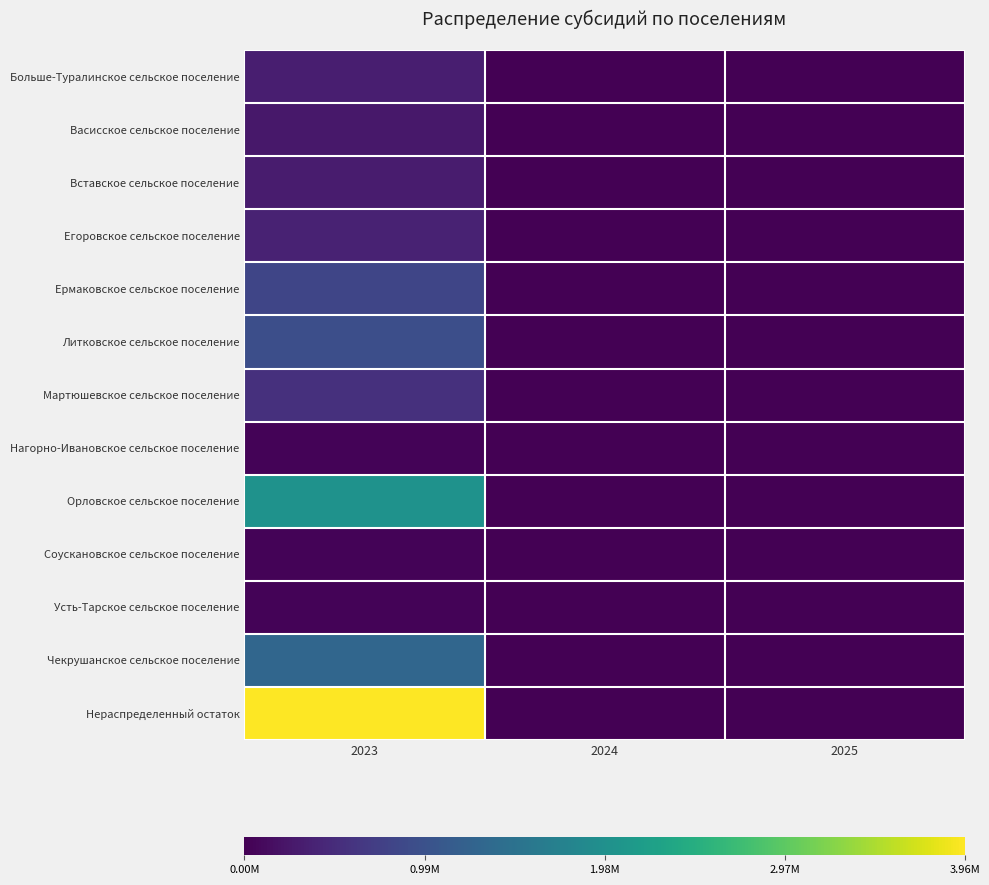

At 2024, list the series in order from smallest to largest.

Больше-Туралинское сельское поселение, Васисское сельское поселение, Вставское сельское поселение, Егоровское сельское поселение, Ермаковское сельское поселение, Литковское сельское поселение, Мартюшевское сельское поселение, Нагорно-Ивановское сельское поселение, Орловское сельское поселение, Соускановское сельское поселение, Усть-Тарское сельское поселение, Чекрушанское сельское поселение, Нераспределенный остаток